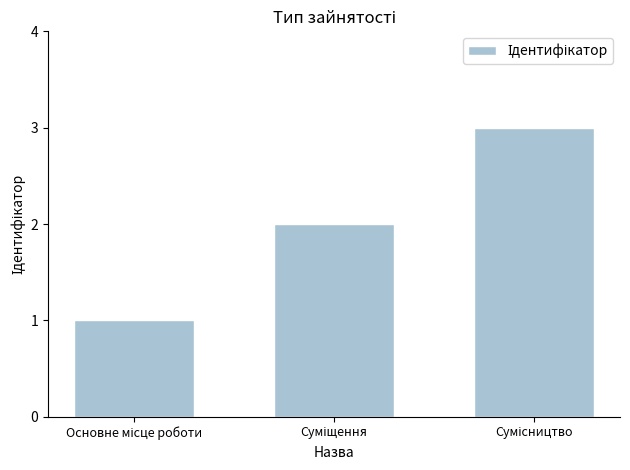

What is the maximum value shown in the chart?

3